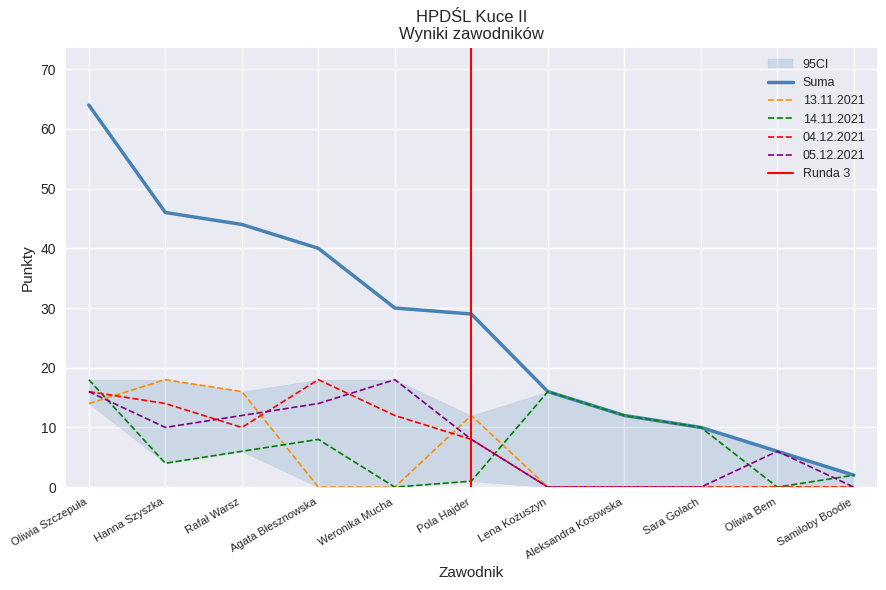

Between Aleksandra Kosowska and Samiloby Boodie, which series saw the biggest shift?

Suma